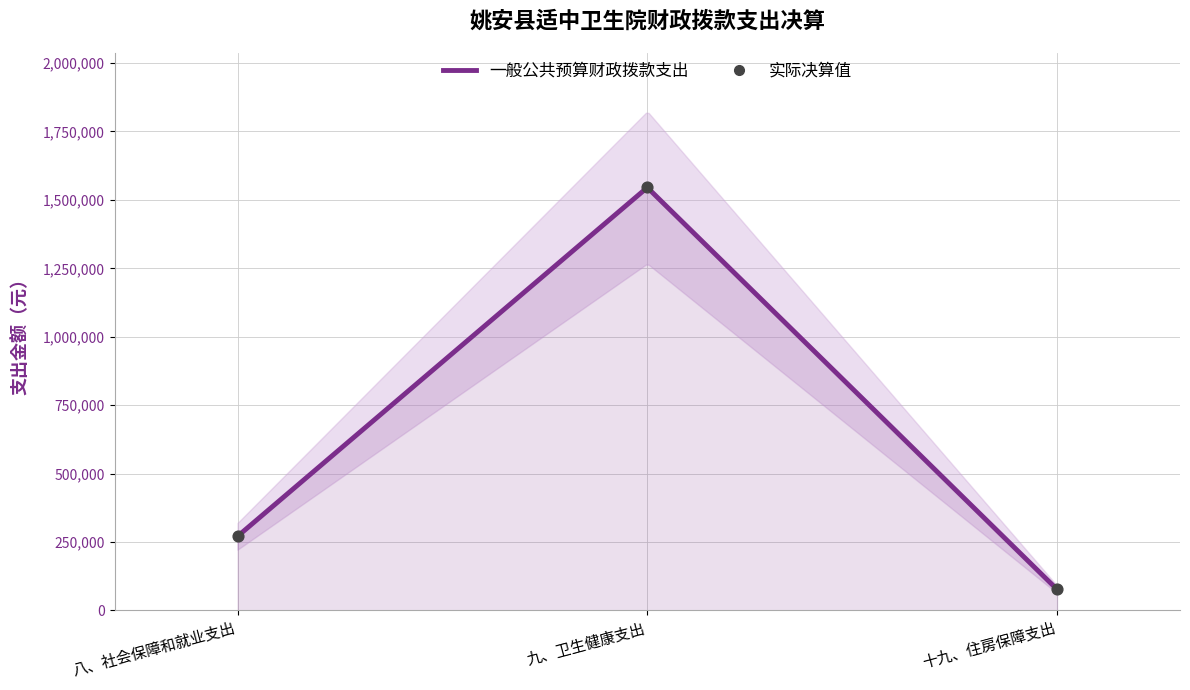

What is the change in value from 八、社会保障和就业支出 to 九、卫生健康支出?

+1274579.1